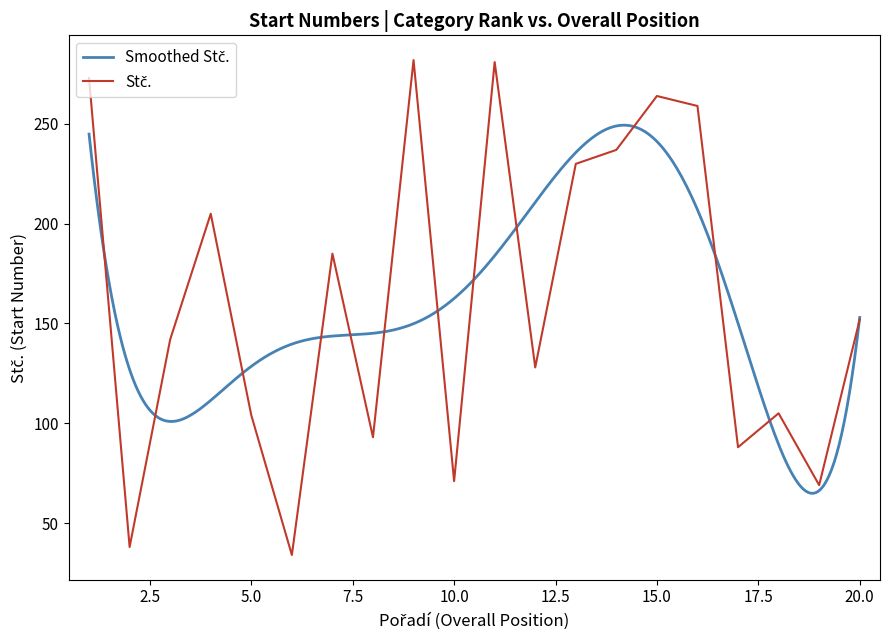

How many interior local valleys (lower than both neighbors) does the data have?

7